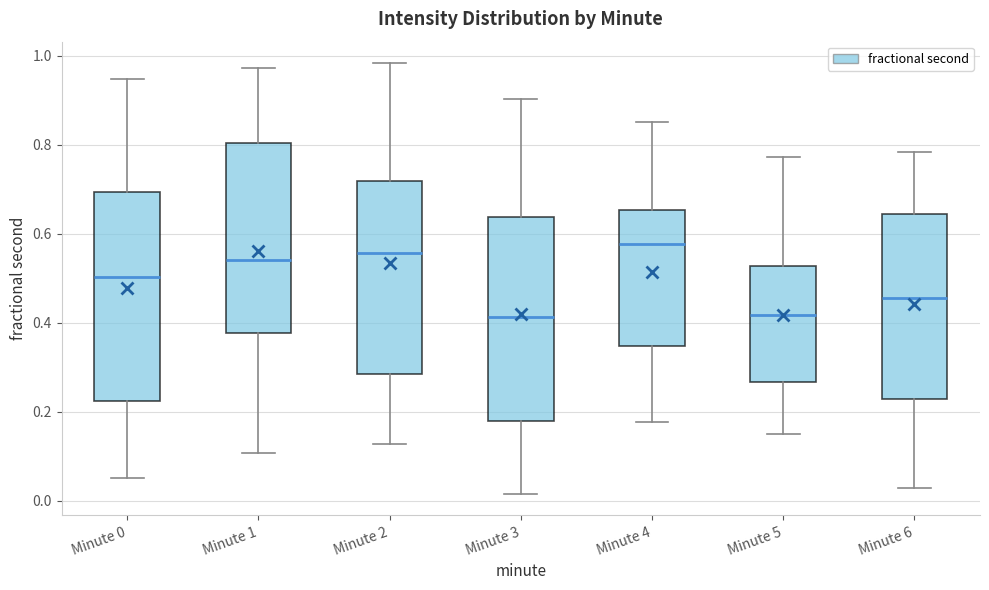

Where does the upper whisker of the box for Minute 3 end on the y-axis? The values are not printed on the chart, so give them approximately, as read against the axis.

0.90